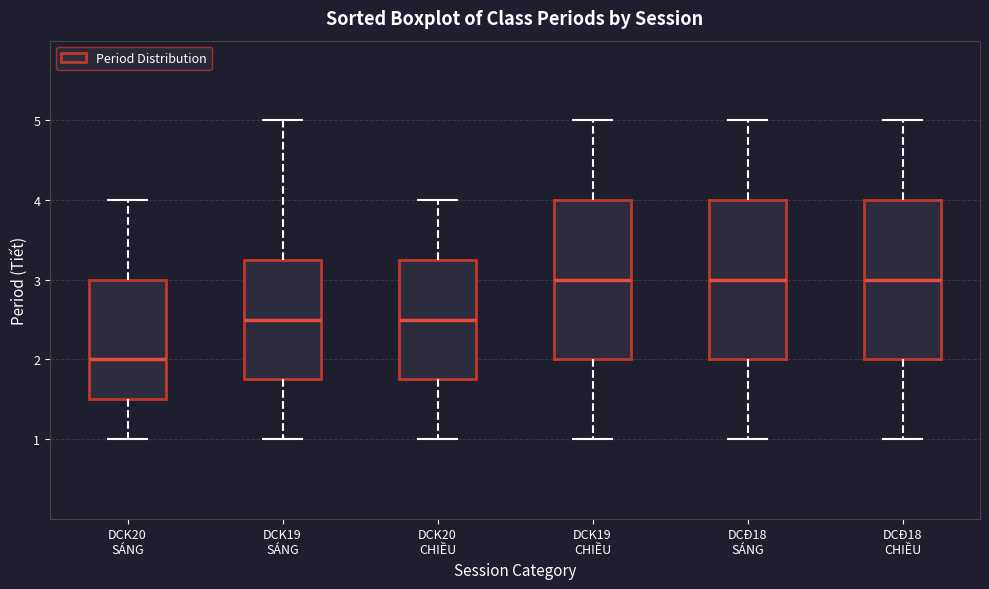

Reading left to right, transcribe this box plot: for each box, give where its median line is, the range the box spans, and where its two whiskers end, as read against the y-axis. The values are not printed on the chart, so give them approximately, as read against the axis.

DCK20 SÁNG: median 2.0, box 1.5 to 3.0, whiskers 1.0 to 4.0
DCK19 SÁNG: median 2.5, box 1.8 to 3.3, whiskers 1.0 to 5.0
DCK20 CHIỀU: median 2.5, box 1.8 to 3.3, whiskers 1.0 to 4.0
DCK19 CHIỀU: median 3.0, box 2.0 to 4.0, whiskers 1.0 to 5.0
DCĐ18 SÁNG: median 3.0, box 2.0 to 4.0, whiskers 1.0 to 5.0
DCĐ18 CHIỀU: median 3.0, box 2.0 to 4.0, whiskers 1.0 to 5.0